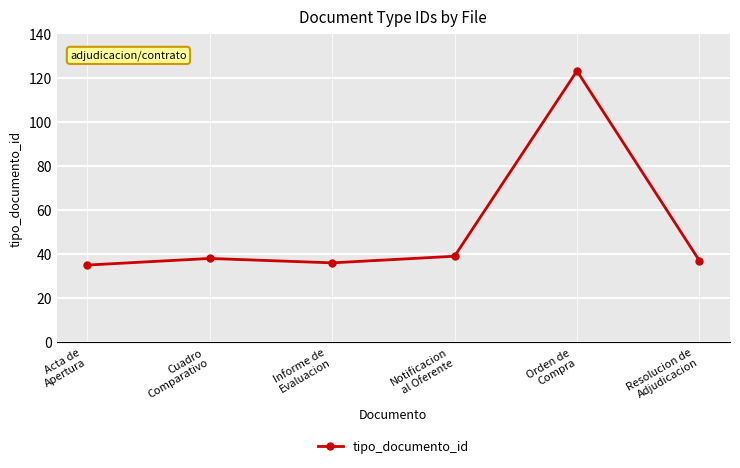

True or false: the data shows 123 at Orden de
Compra.

True